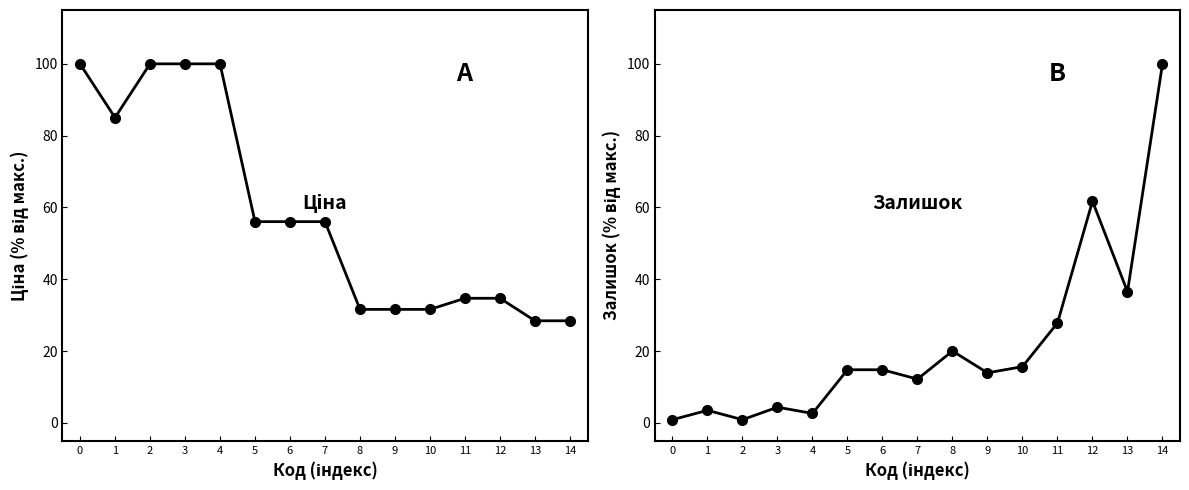

How many data points in Залишок are less than 14?

7